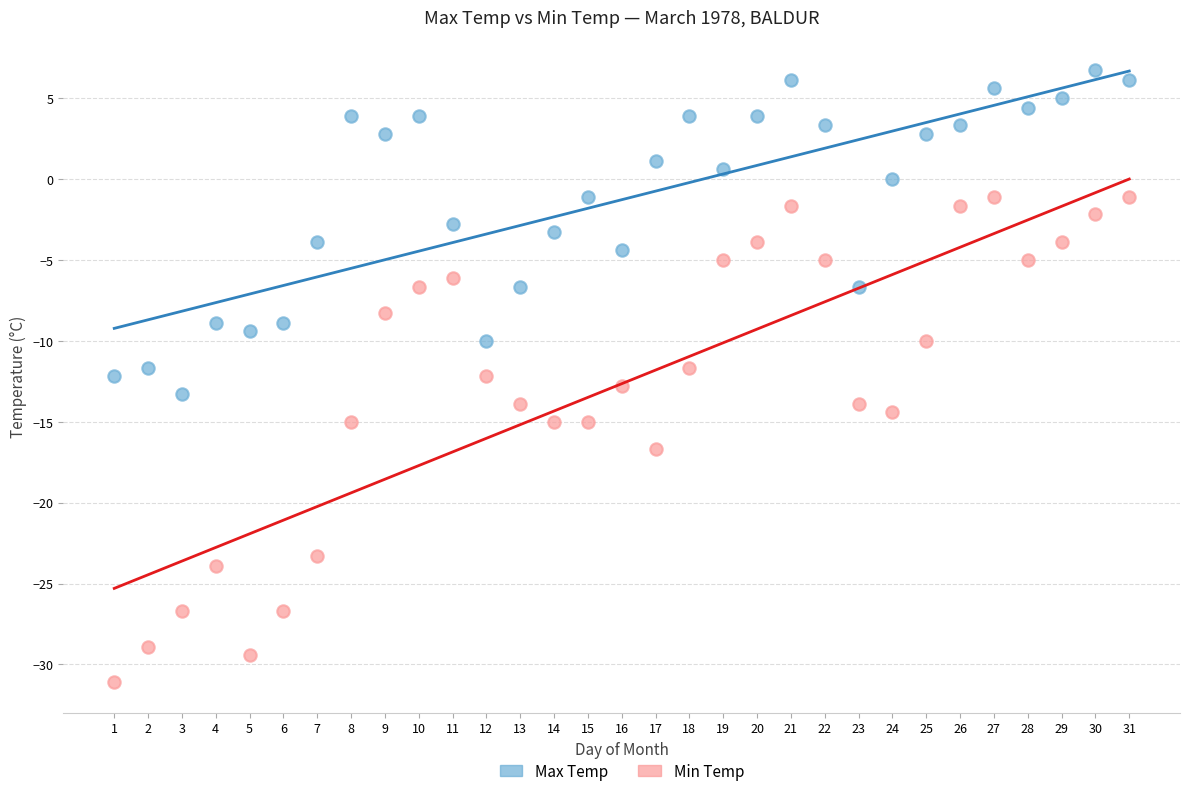

Across all data points, what is the range of Y values (max minus min)?

37.8